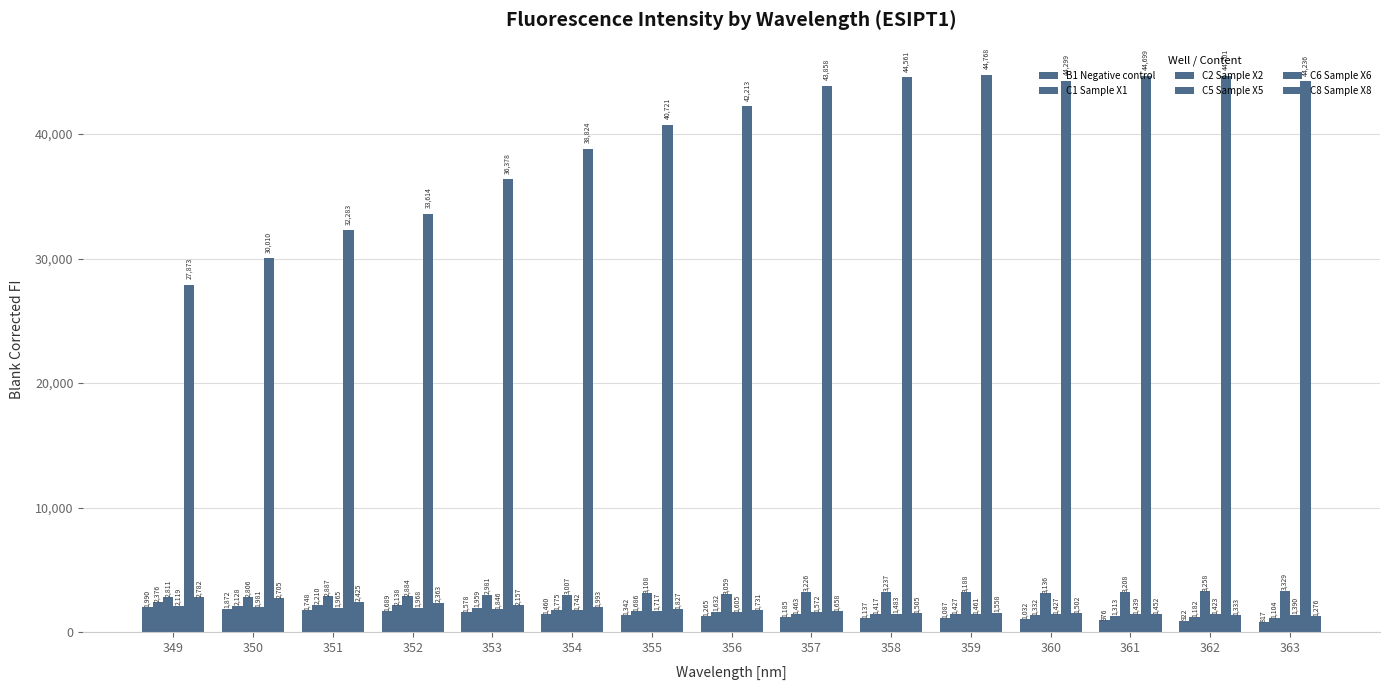

At which label does C2 Sample X2 reach its peak?

363